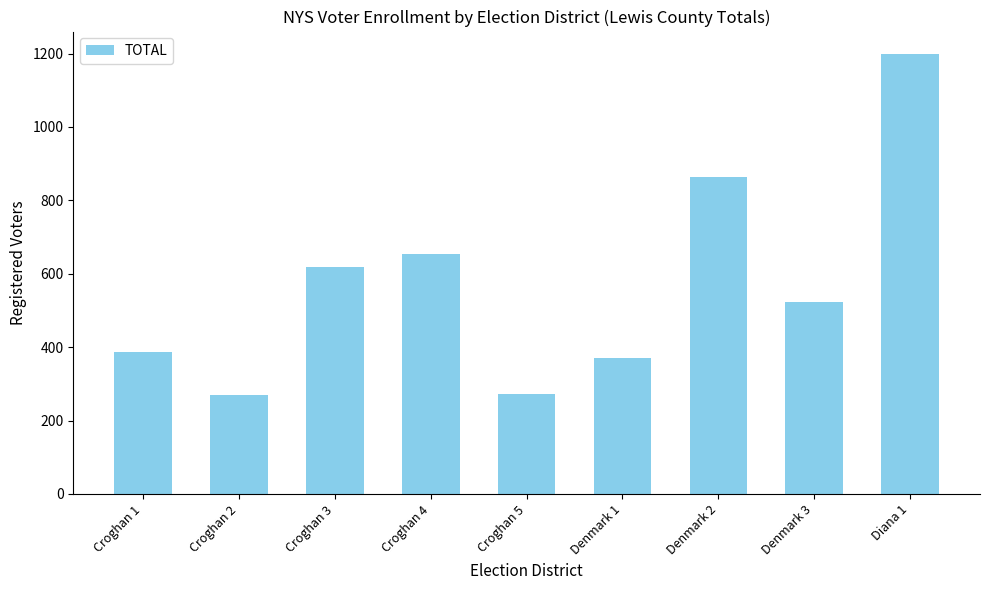

Where is the data nearest to the value 734?

Croghan 4